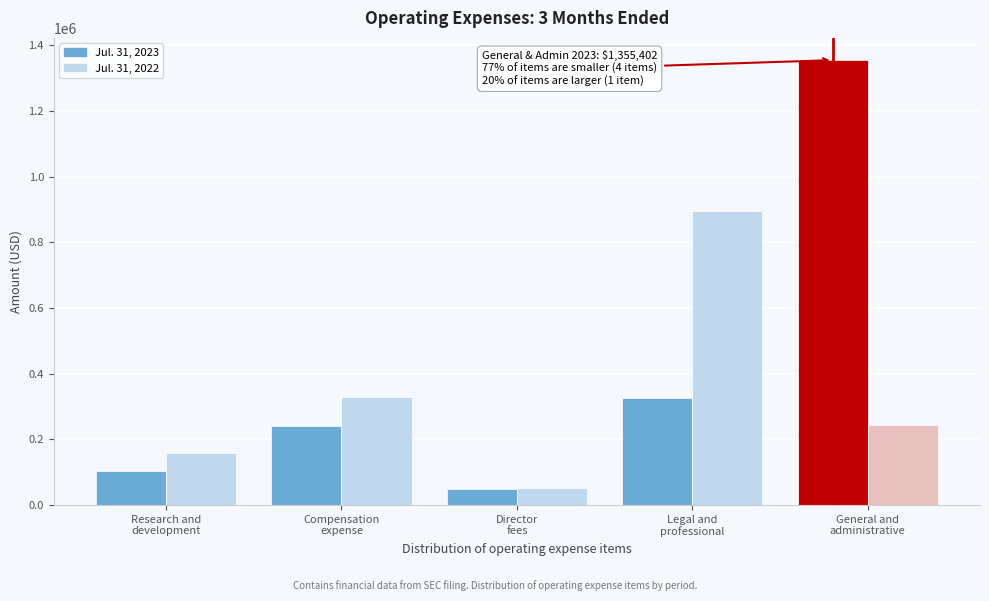

Reading right to left, list all the values displayed in this chart.

Jul. 31, 2023: 1355402	325228	50215	239998	104483
Jul. 31, 2022: 244669	896221	52727	327718	159273